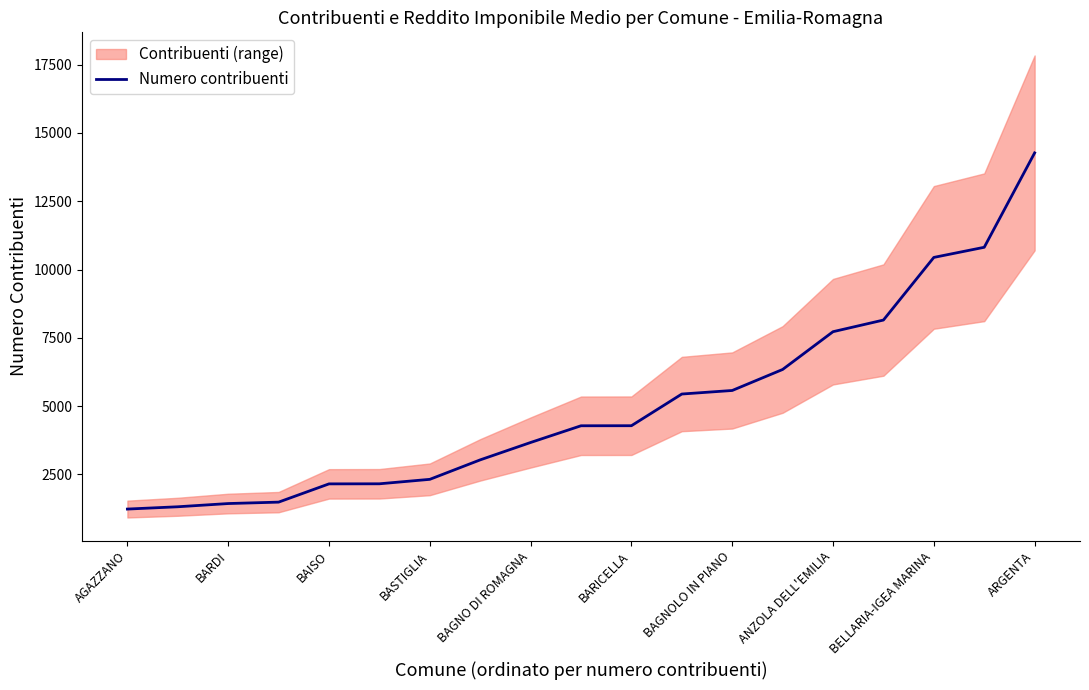

Which category has the highest value in the Numero contribuenti series?

ARGENTA